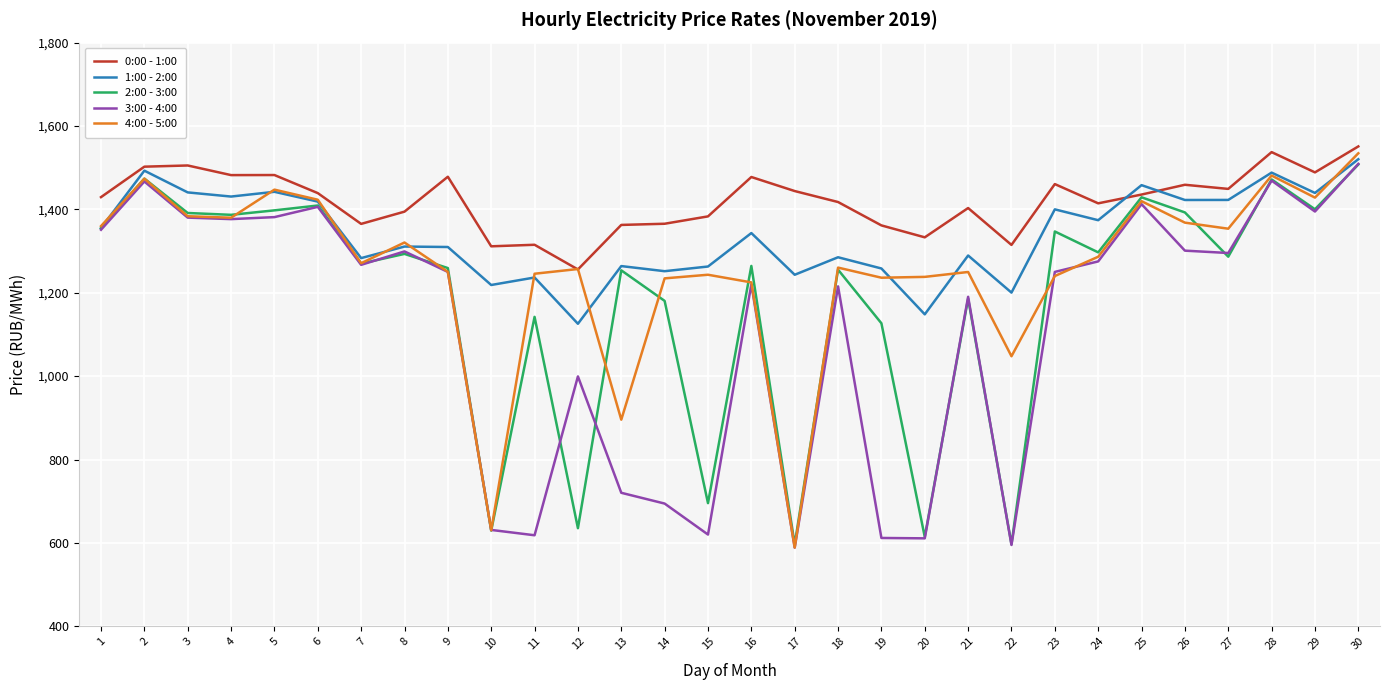

List the series in order of their overall mean, highest first.

0:00 - 1:00, 1:00 - 2:00, 4:00 - 5:00, 2:00 - 3:00, 3:00 - 4:00